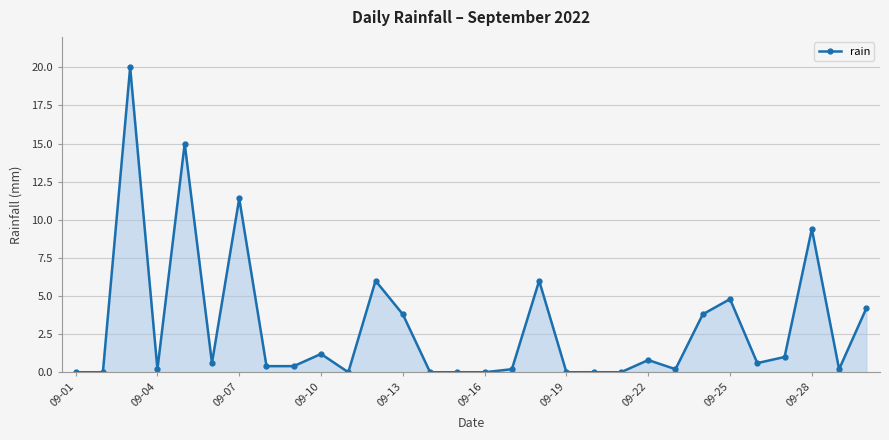

What is the maximum value shown in the chart?

20.0